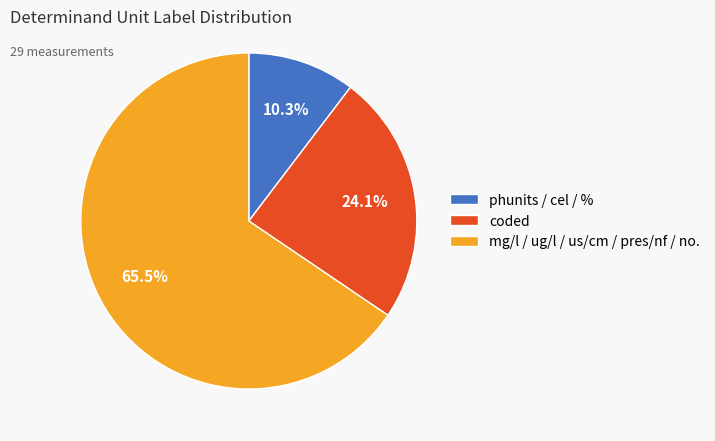

Do mg/l / ug/l / us/cm / pres/nf / no. and phunits / cel / % together represent more than half of the pie?

Yes